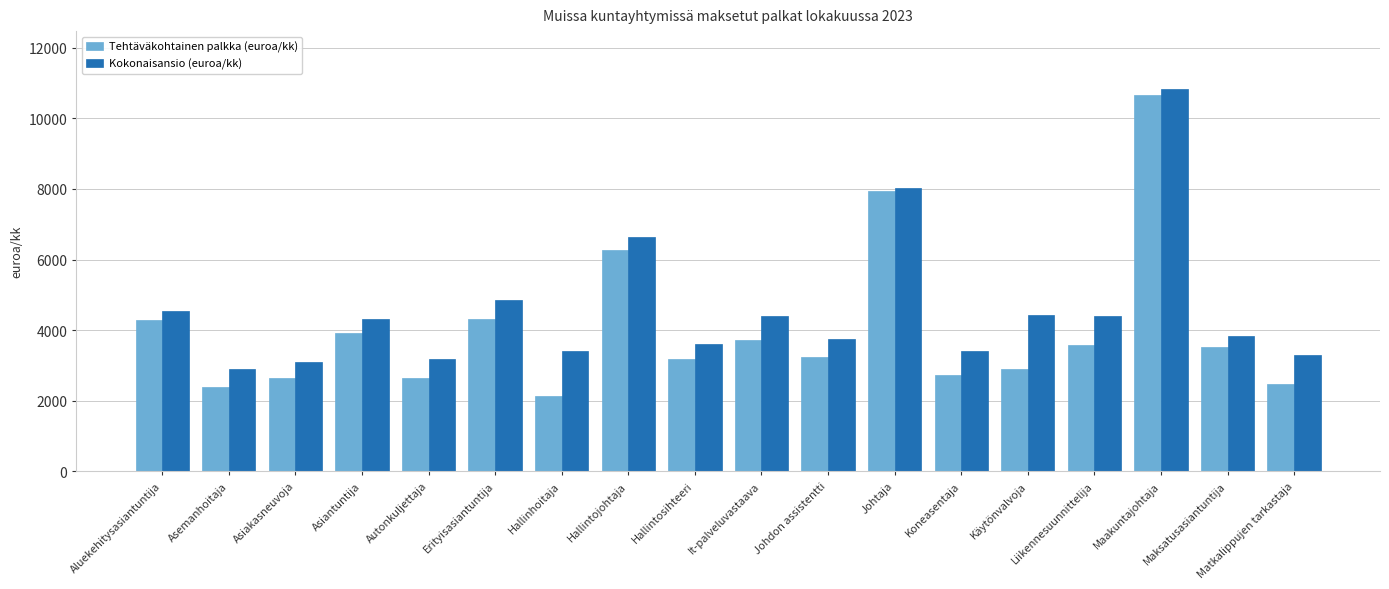

What are all the series names shown in the legend?

Tehtäväkohtainen palkka (euroa/kk), Kokonaisansio (euroa/kk)